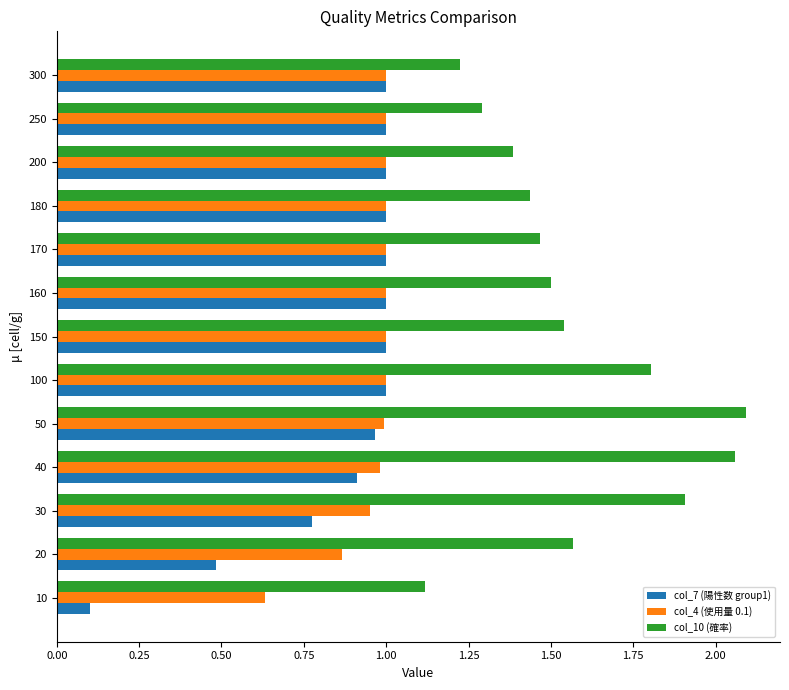

What value does the col_10 (確率) series have at 30?

1.9